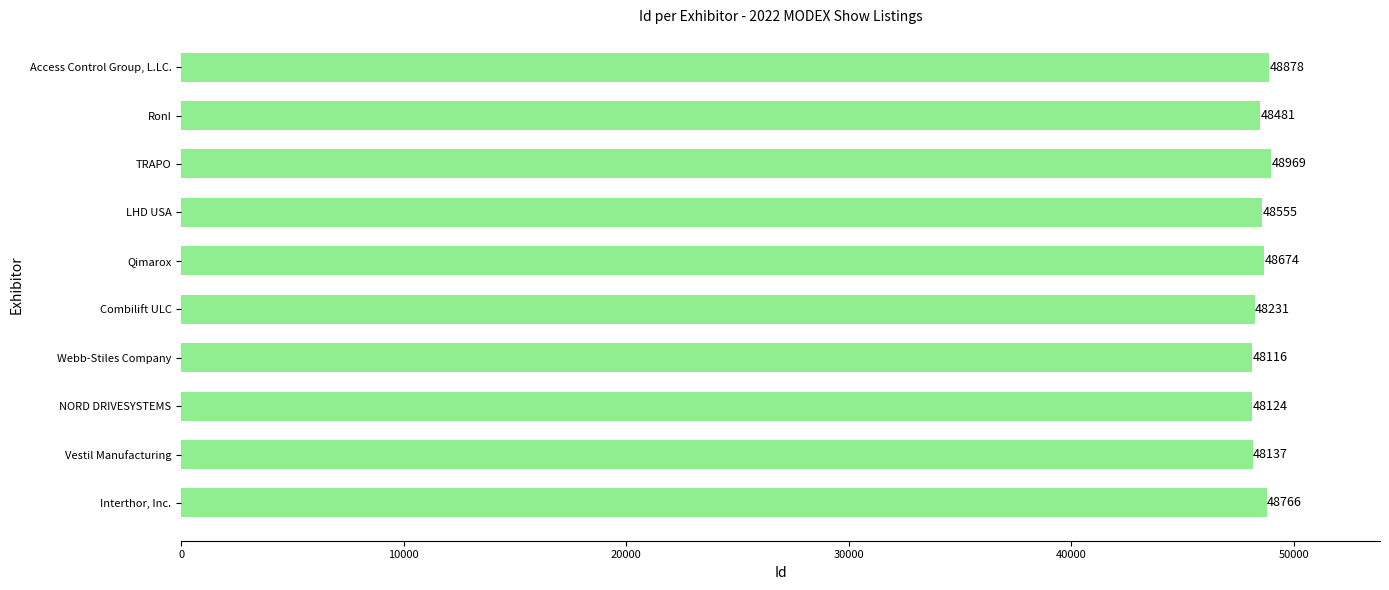

What value does the data have at NORD DRIVESYSTEMS?

48124